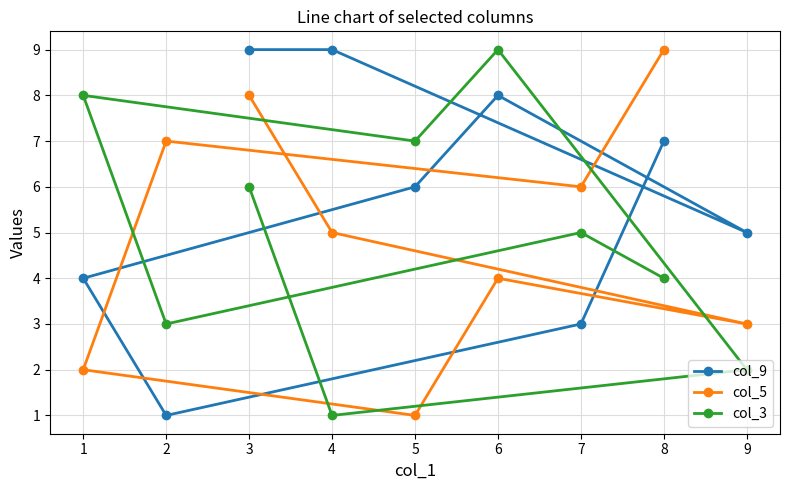

Rank the series at 9 from lowest to highest value.

col_3, col_5, col_9